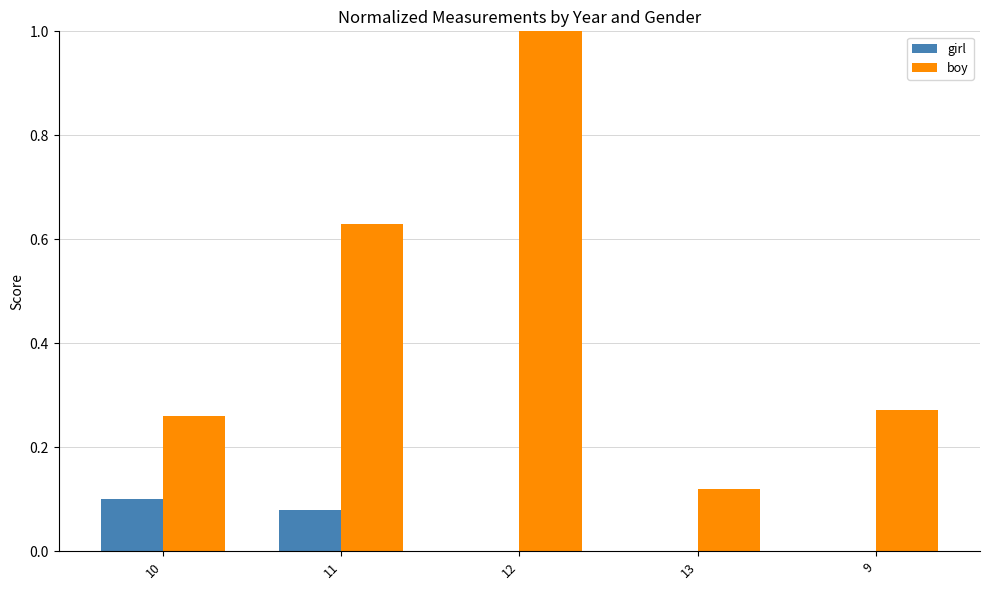

Which series has the largest total across all categories?

boy